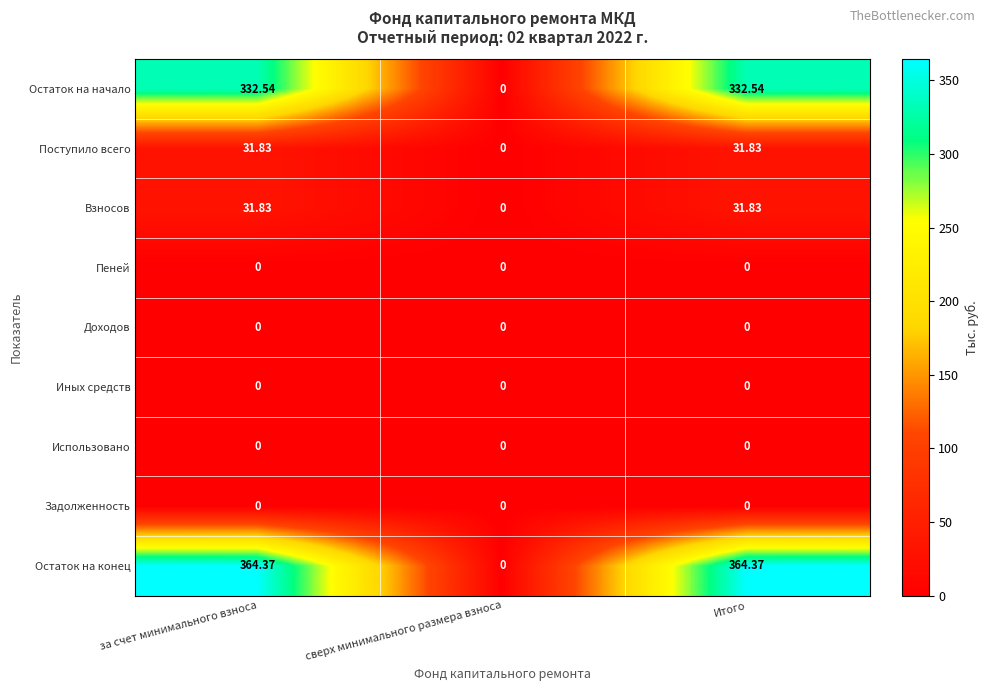

Is the value of Использовано at за счет минимального взноса greater than the value of Поступило всего at за счет минимального взноса?

No